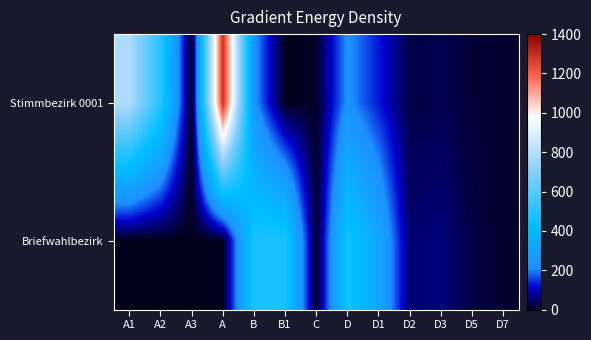

At how many categories does at least one series exceed 1234?

1